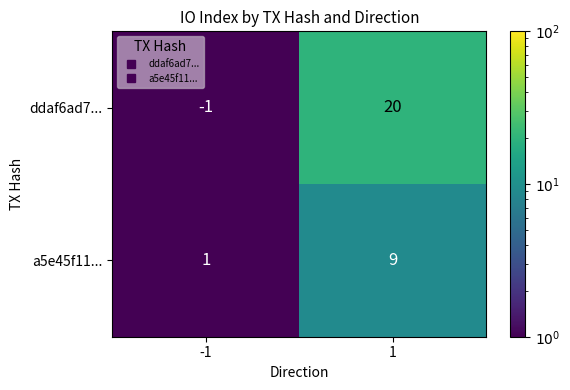

What is the sum of the a5e45f11... values at 1 and -1?

10